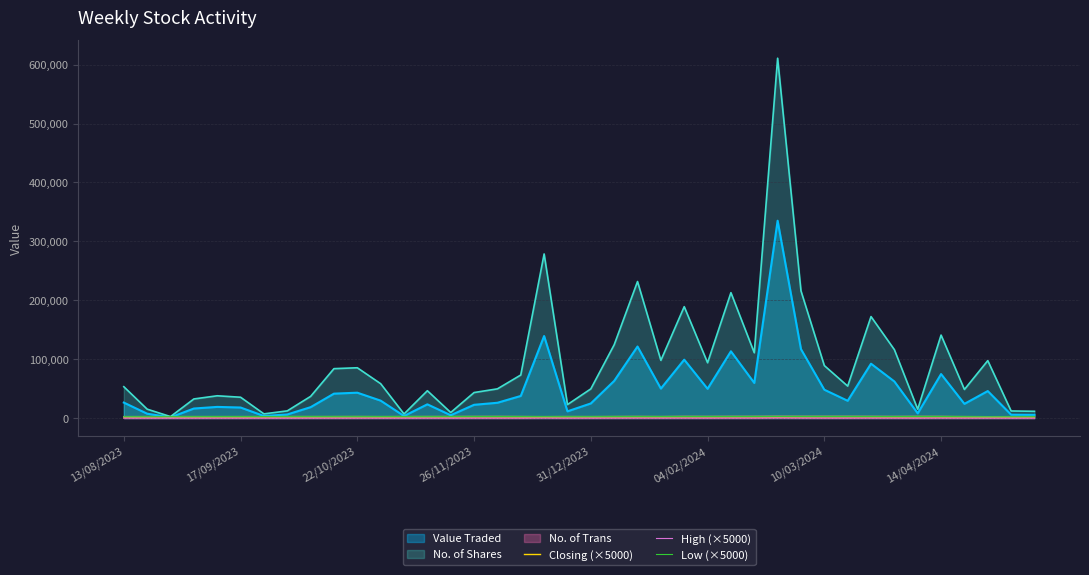

What is the value of the Low (×5000) point at the 3rd from the left?

2450.0